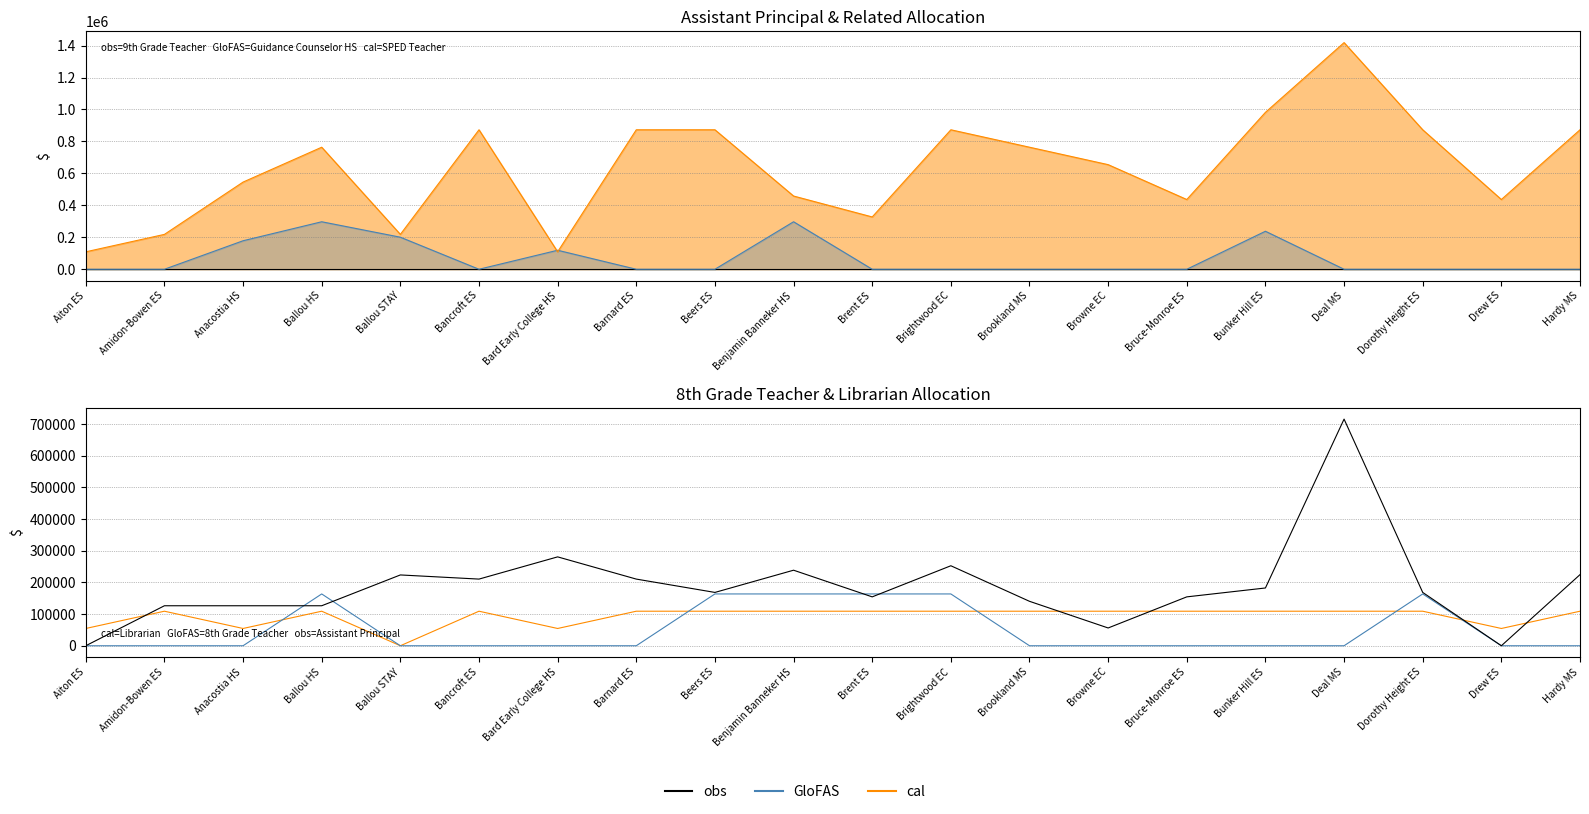

True or false: GloFAS-like (Guidance Counselor HS) has a value of -177165.4 at Brookland MS.

False